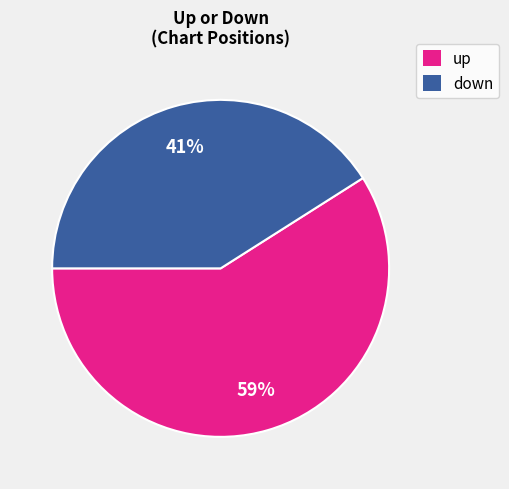

Which slice is the largest?

up